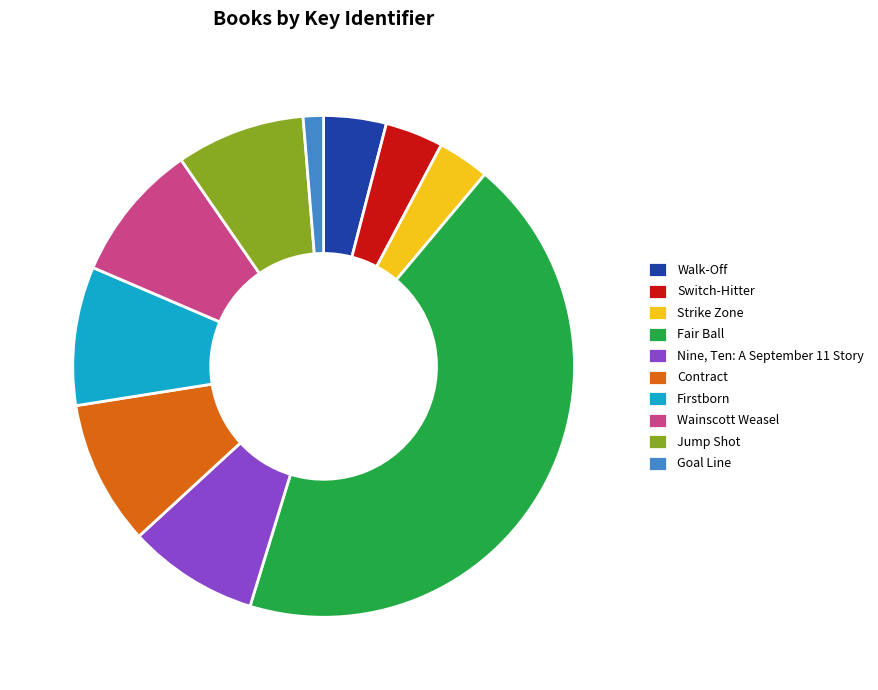

Which has a higher value, Wainscott Weasel or Walk-Off?

Wainscott Weasel